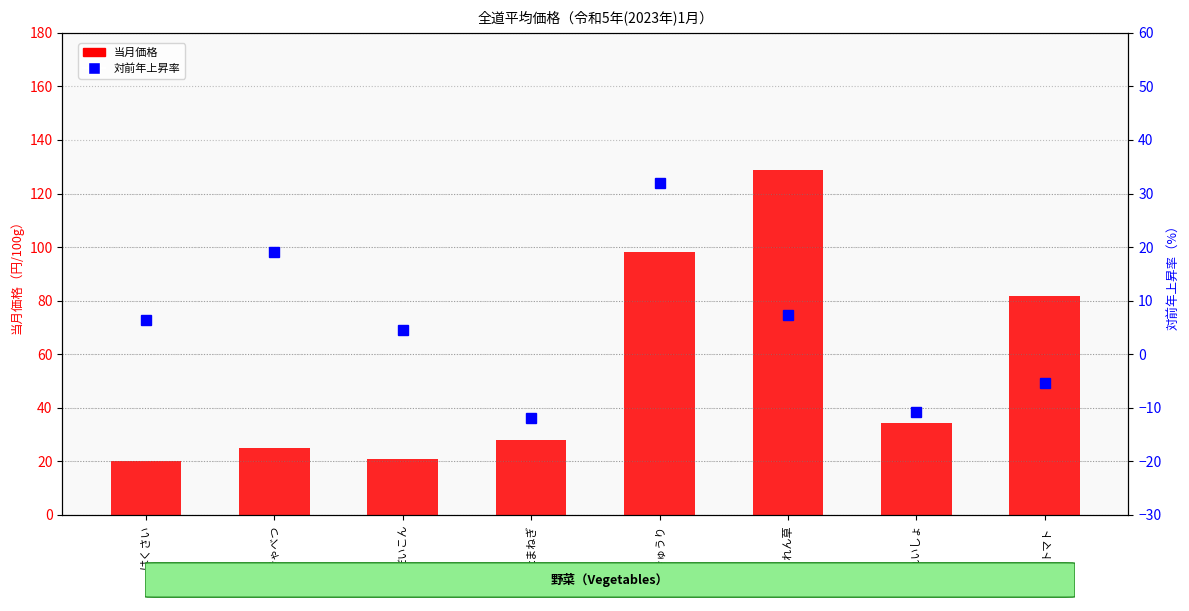

Reading left to right, transcribe all the data shown in this chart.

当月価格: はくさい=20.0	きゃべつ=25.0	だいこん=20.8	たまねぎ=27.9	きゅうり=98.0	ほうれん草=128.8	ばれいしょ=34.2	トマト=81.6
対前年上昇率: はくさい=6.4	きゃべつ=19.0	だいこん=4.5	たまねぎ=-12.0	きゅうり=31.9	ほうれん草=7.3	ばれいしょ=-10.9	トマト=-5.4